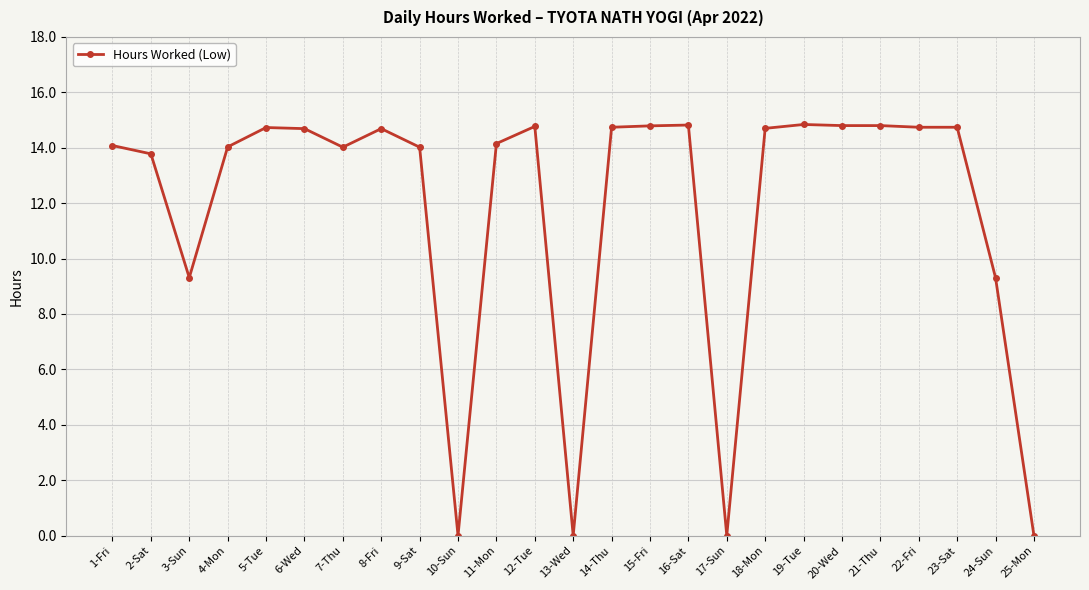

Count the number of categories in the chart.

25